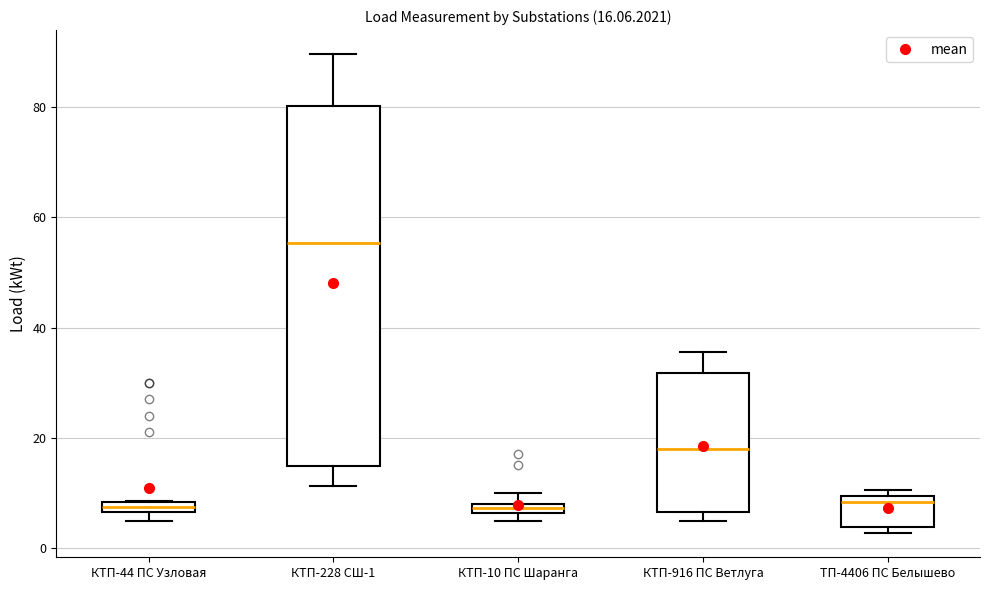

Comparing the boxes themselves (not the whiskers), which one is the tallest?

КТП-228 СШ-1